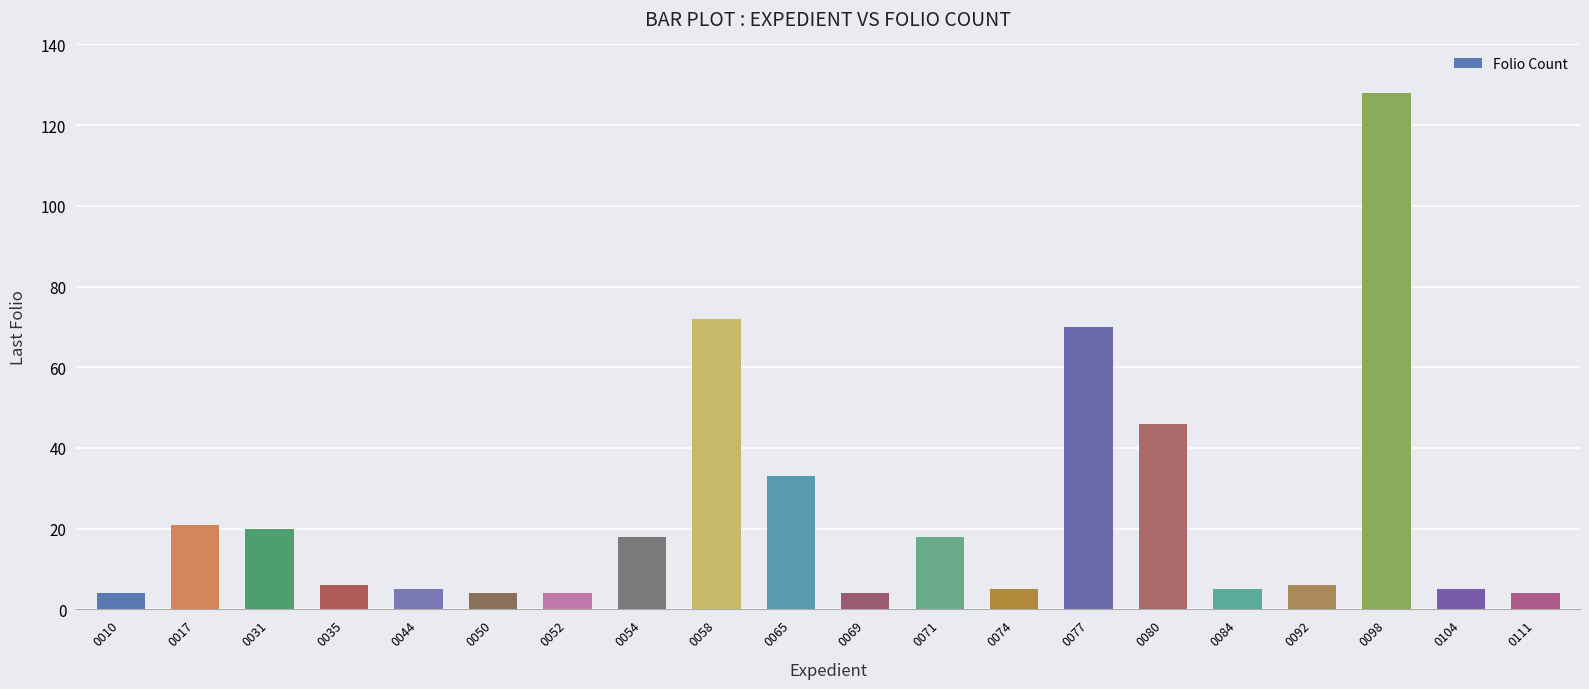

Count the number of data series in this chart.

1